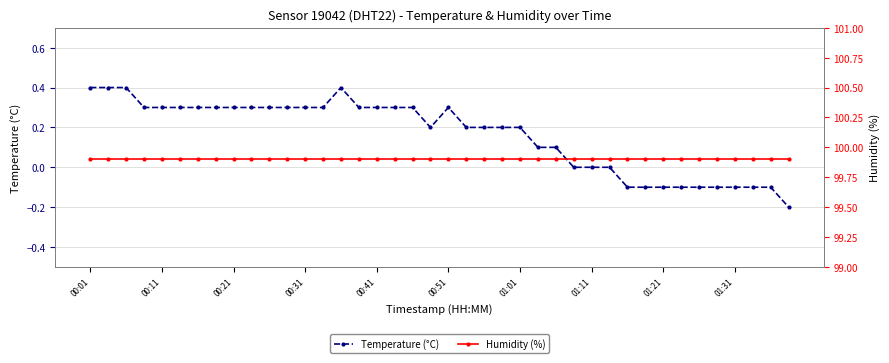

Is this an area chart (filled region under the line)?

No